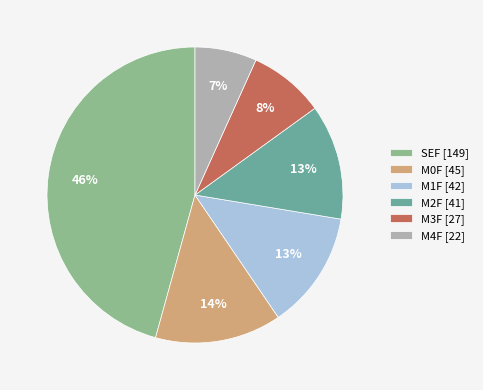

Is there any slice that represents more than half of the pie?

No